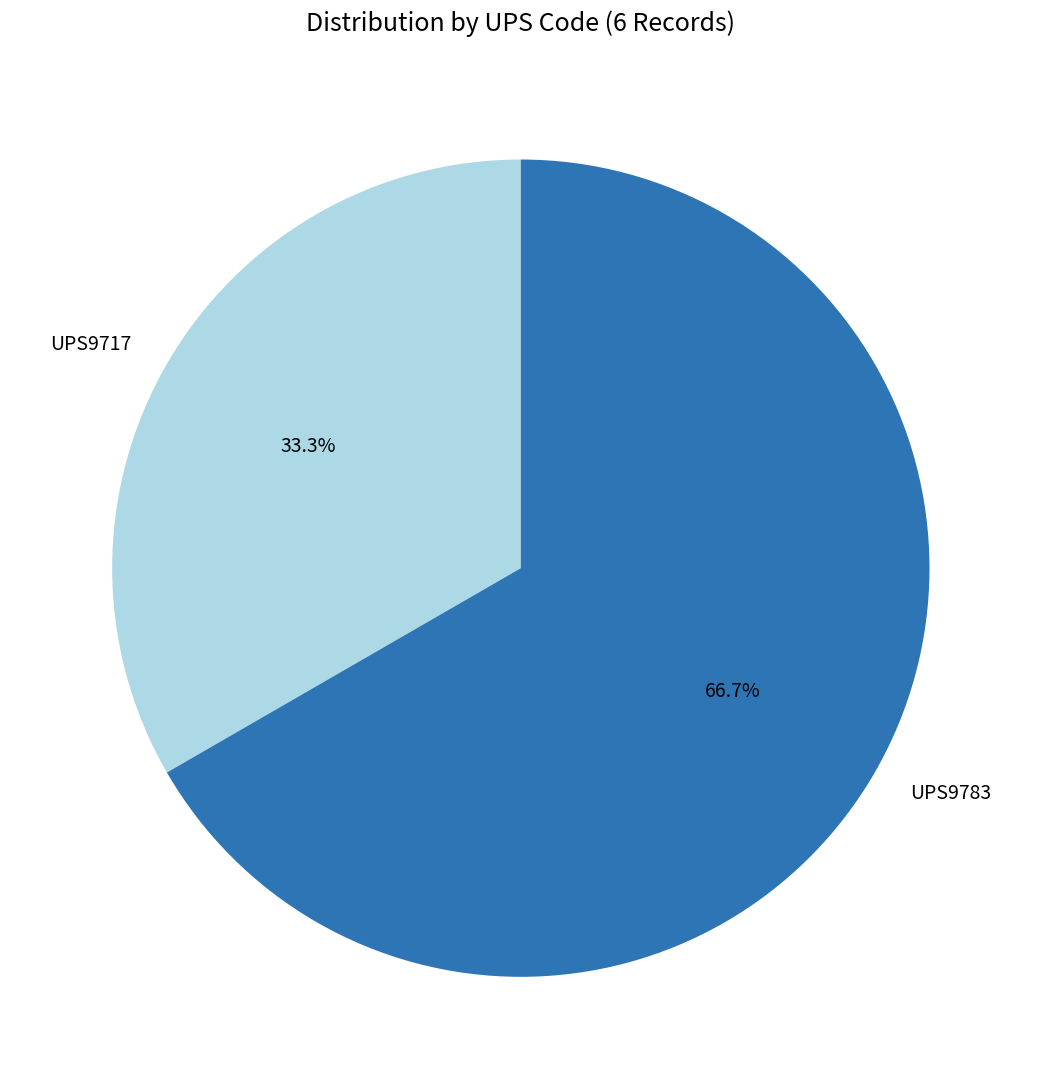

What is the ratio of the value at UPS9783 to the value at UPS9717?

2.0